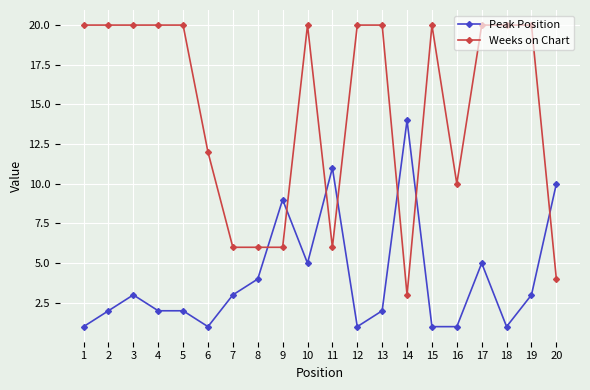

How many data points in Peak Position are less than 3?

10